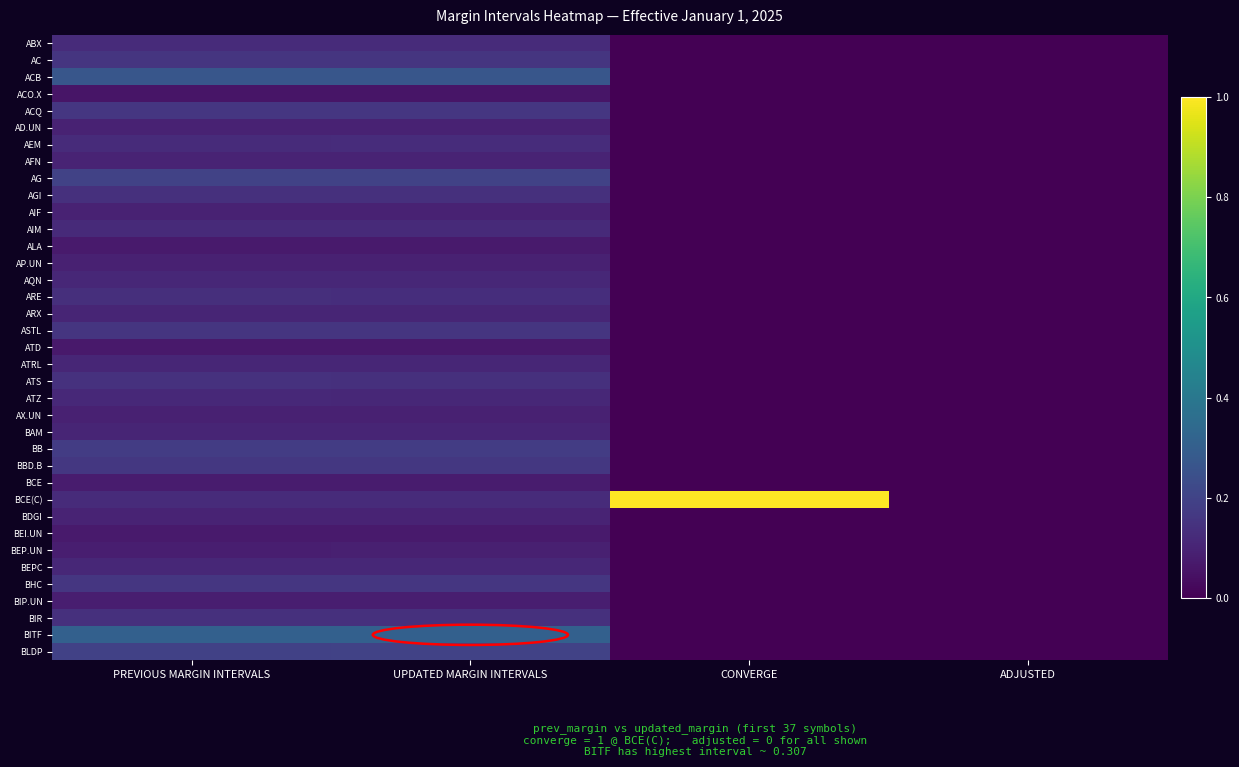

Reading right to left, extract all data points from this chart.

ABX: ADJUSTED=0.0	CONVERGE=0.0	UPDATED MARGIN INTERVALS=0.1	PREVIOUS MARGIN INTERVALS=0.1
AC: ADJUSTED=0.0	CONVERGE=0.0	UPDATED MARGIN INTERVALS=0.2	PREVIOUS MARGIN INTERVALS=0.2
ACB: ADJUSTED=0.0	CONVERGE=0.0	UPDATED MARGIN INTERVALS=0.3	PREVIOUS MARGIN INTERVALS=0.3
ACO.X: ADJUSTED=0.0	CONVERGE=0.0	UPDATED MARGIN INTERVALS=0.1	PREVIOUS MARGIN INTERVALS=0.1
ACQ: ADJUSTED=0.0	CONVERGE=0.0	UPDATED MARGIN INTERVALS=0.2	PREVIOUS MARGIN INTERVALS=0.2
AD.UN: ADJUSTED=0.0	CONVERGE=0.0	UPDATED MARGIN INTERVALS=0.1	PREVIOUS MARGIN INTERVALS=0.1
AEM: ADJUSTED=0.0	CONVERGE=0.0	UPDATED MARGIN INTERVALS=0.1	PREVIOUS MARGIN INTERVALS=0.1
AFN: ADJUSTED=0.0	CONVERGE=0.0	UPDATED MARGIN INTERVALS=0.1	PREVIOUS MARGIN INTERVALS=0.1
AG: ADJUSTED=0.0	CONVERGE=0.0	UPDATED MARGIN INTERVALS=0.2	PREVIOUS MARGIN INTERVALS=0.2
AGI: ADJUSTED=0.0	CONVERGE=0.0	UPDATED MARGIN INTERVALS=0.1	PREVIOUS MARGIN INTERVALS=0.1
AIF: ADJUSTED=0.0	CONVERGE=0.0	UPDATED MARGIN INTERVALS=0.1	PREVIOUS MARGIN INTERVALS=0.1
AIM: ADJUSTED=0.0	CONVERGE=0.0	UPDATED MARGIN INTERVALS=0.1	PREVIOUS MARGIN INTERVALS=0.1
ALA: ADJUSTED=0.0	CONVERGE=0.0	UPDATED MARGIN INTERVALS=0.1	PREVIOUS MARGIN INTERVALS=0.1
AP.UN: ADJUSTED=0.0	CONVERGE=0.0	UPDATED MARGIN INTERVALS=0.1	PREVIOUS MARGIN INTERVALS=0.1
AQN: ADJUSTED=0.0	CONVERGE=0.0	UPDATED MARGIN INTERVALS=0.1	PREVIOUS MARGIN INTERVALS=0.1
ARE: ADJUSTED=0.0	CONVERGE=0.0	UPDATED MARGIN INTERVALS=0.1	PREVIOUS MARGIN INTERVALS=0.1
ARX: ADJUSTED=0.0	CONVERGE=0.0	UPDATED MARGIN INTERVALS=0.1	PREVIOUS MARGIN INTERVALS=0.1
ASTL: ADJUSTED=0.0	CONVERGE=0.0	UPDATED MARGIN INTERVALS=0.2	PREVIOUS MARGIN INTERVALS=0.2
ATD: ADJUSTED=0.0	CONVERGE=0.0	UPDATED MARGIN INTERVALS=0.1	PREVIOUS MARGIN INTERVALS=0.1
ATRL: ADJUSTED=0.0	CONVERGE=0.0	UPDATED MARGIN INTERVALS=0.1	PREVIOUS MARGIN INTERVALS=0.1
ATS: ADJUSTED=0.0	CONVERGE=0.0	UPDATED MARGIN INTERVALS=0.1	PREVIOUS MARGIN INTERVALS=0.1
ATZ: ADJUSTED=0.0	CONVERGE=0.0	UPDATED MARGIN INTERVALS=0.1	PREVIOUS MARGIN INTERVALS=0.1
AX.UN: ADJUSTED=0.0	CONVERGE=0.0	UPDATED MARGIN INTERVALS=0.1	PREVIOUS MARGIN INTERVALS=0.1
BAM: ADJUSTED=0.0	CONVERGE=0.0	UPDATED MARGIN INTERVALS=0.1	PREVIOUS MARGIN INTERVALS=0.1
BB: ADJUSTED=0.0	CONVERGE=0.0	UPDATED MARGIN INTERVALS=0.2	PREVIOUS MARGIN INTERVALS=0.2
BBD.B: ADJUSTED=0.0	CONVERGE=0.0	UPDATED MARGIN INTERVALS=0.2	PREVIOUS MARGIN INTERVALS=0.2
BCE: ADJUSTED=0.0	CONVERGE=0.0	UPDATED MARGIN INTERVALS=0.1	PREVIOUS MARGIN INTERVALS=0.1
BCE(C): ADJUSTED=0.0	CONVERGE=1.0	UPDATED MARGIN INTERVALS=0.1	PREVIOUS MARGIN INTERVALS=0.1
BDGI: ADJUSTED=0.0	CONVERGE=0.0	UPDATED MARGIN INTERVALS=0.1	PREVIOUS MARGIN INTERVALS=0.1
BEI.UN: ADJUSTED=0.0	CONVERGE=0.0	UPDATED MARGIN INTERVALS=0.1	PREVIOUS MARGIN INTERVALS=0.1
BEP.UN: ADJUSTED=0.0	CONVERGE=0.0	UPDATED MARGIN INTERVALS=0.1	PREVIOUS MARGIN INTERVALS=0.1
BEPC: ADJUSTED=0.0	CONVERGE=0.0	UPDATED MARGIN INTERVALS=0.1	PREVIOUS MARGIN INTERVALS=0.1
BHC: ADJUSTED=0.0	CONVERGE=0.0	UPDATED MARGIN INTERVALS=0.2	PREVIOUS MARGIN INTERVALS=0.2
BIP.UN: ADJUSTED=0.0	CONVERGE=0.0	UPDATED MARGIN INTERVALS=0.1	PREVIOUS MARGIN INTERVALS=0.1
BIR: ADJUSTED=0.0	CONVERGE=0.0	UPDATED MARGIN INTERVALS=0.1	PREVIOUS MARGIN INTERVALS=0.1
BITF: ADJUSTED=0.0	CONVERGE=0.0	UPDATED MARGIN INTERVALS=0.3	PREVIOUS MARGIN INTERVALS=0.3
BLDP: ADJUSTED=0.0	CONVERGE=0.0	UPDATED MARGIN INTERVALS=0.2	PREVIOUS MARGIN INTERVALS=0.2